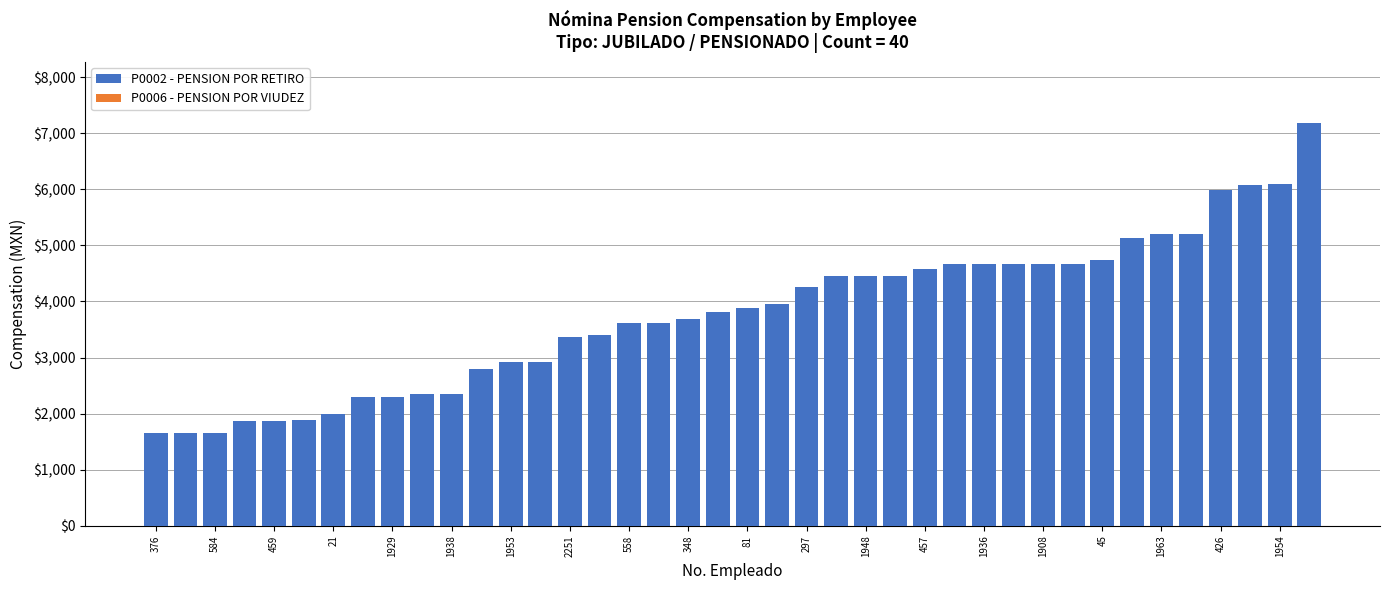

What is the value of the 32nd bar from the left?

4661.7